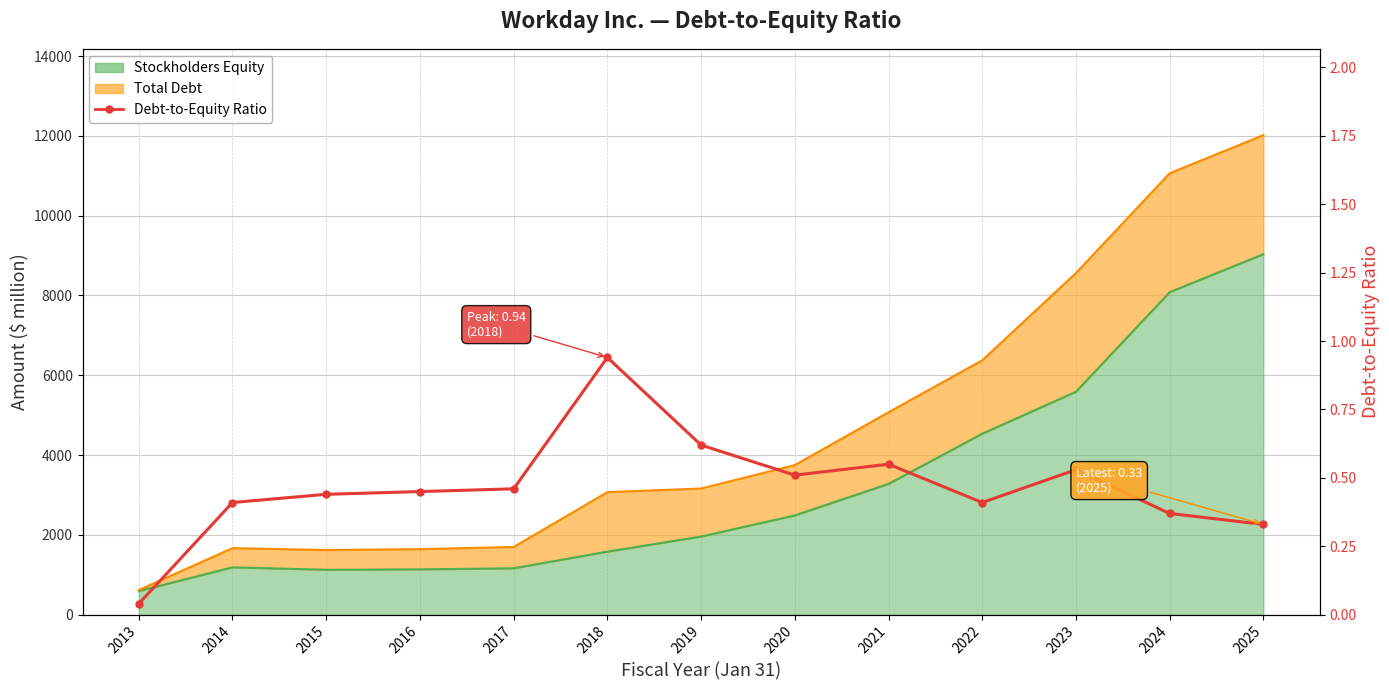

Where is the first local maximum?

2018